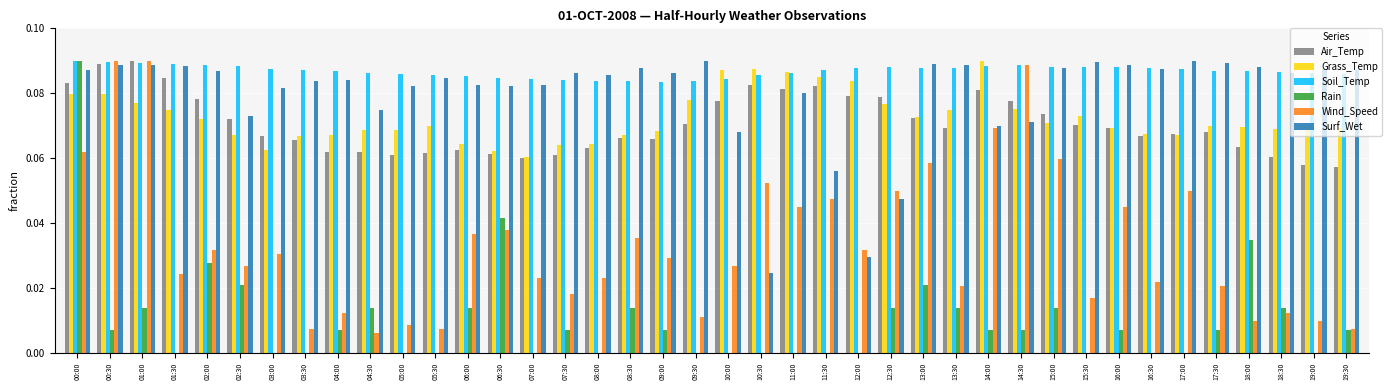

At which category is the sum across all series the highest?

00:00